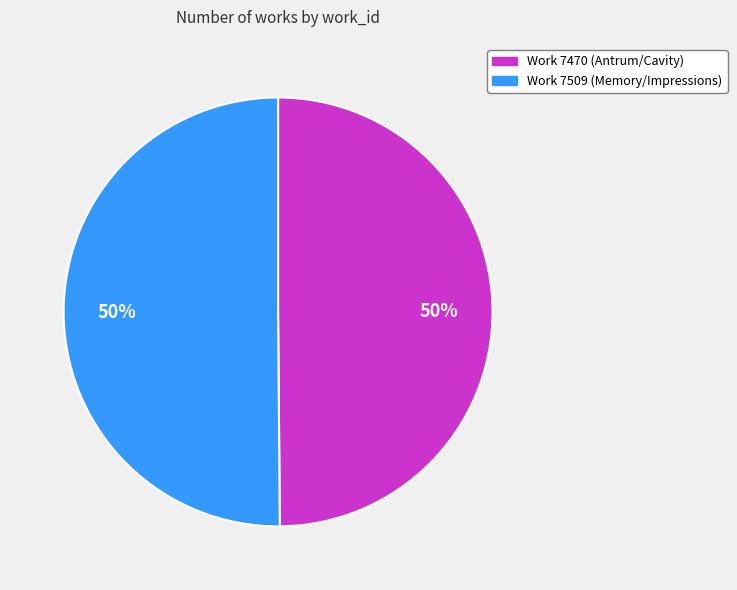

To the nearest percent, what is the combined percentage of Work 7470 (Antrum/Cavity) and Work 7509 (Memory/Impressions)?

100%